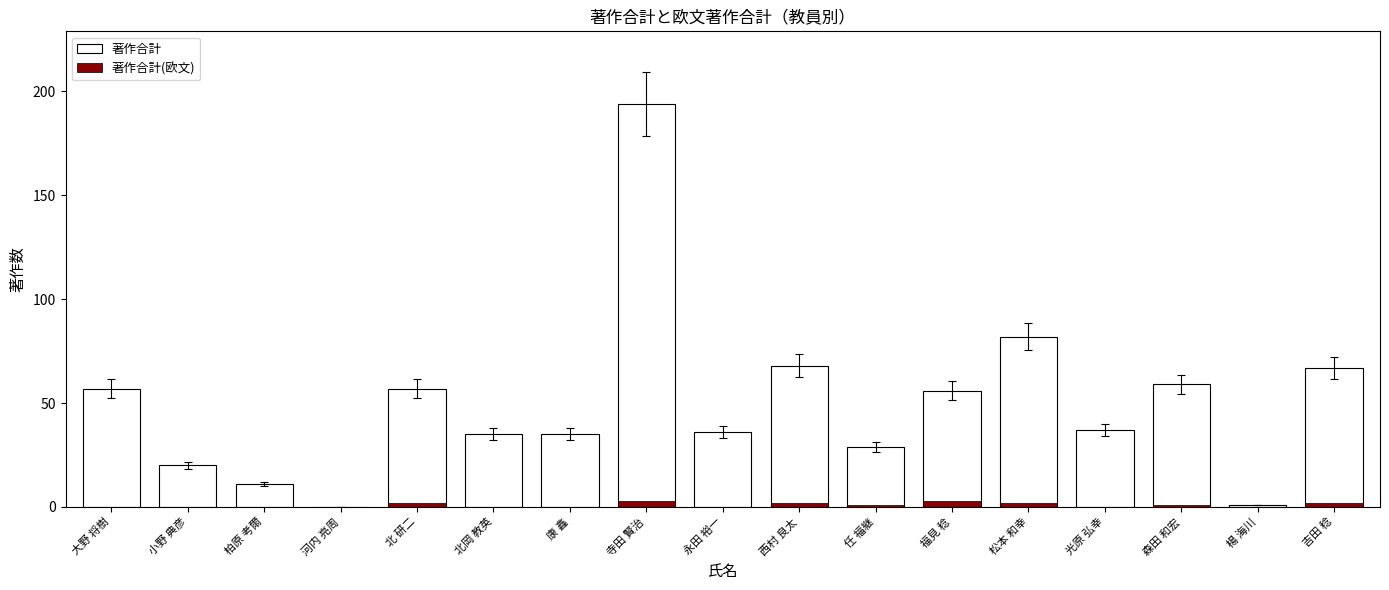

List the series in order of their peak value, highest first.

著作合計, 著作合計(欧文)